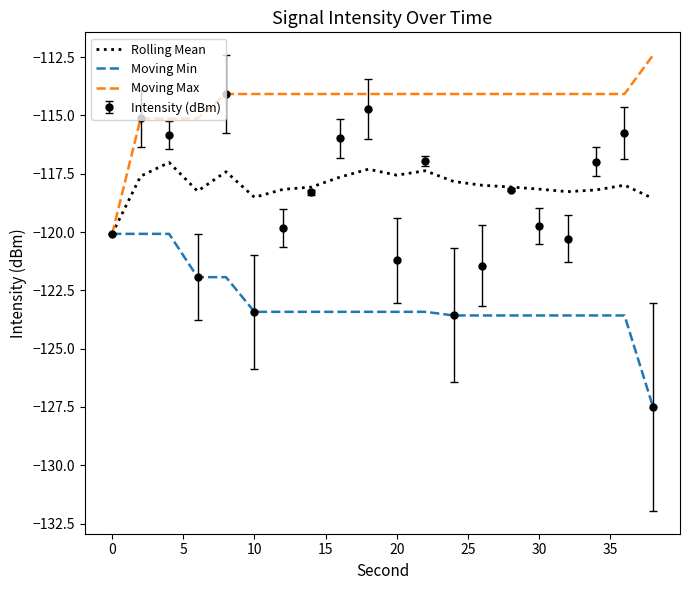

Which series has the largest total across all categories?

Moving Max